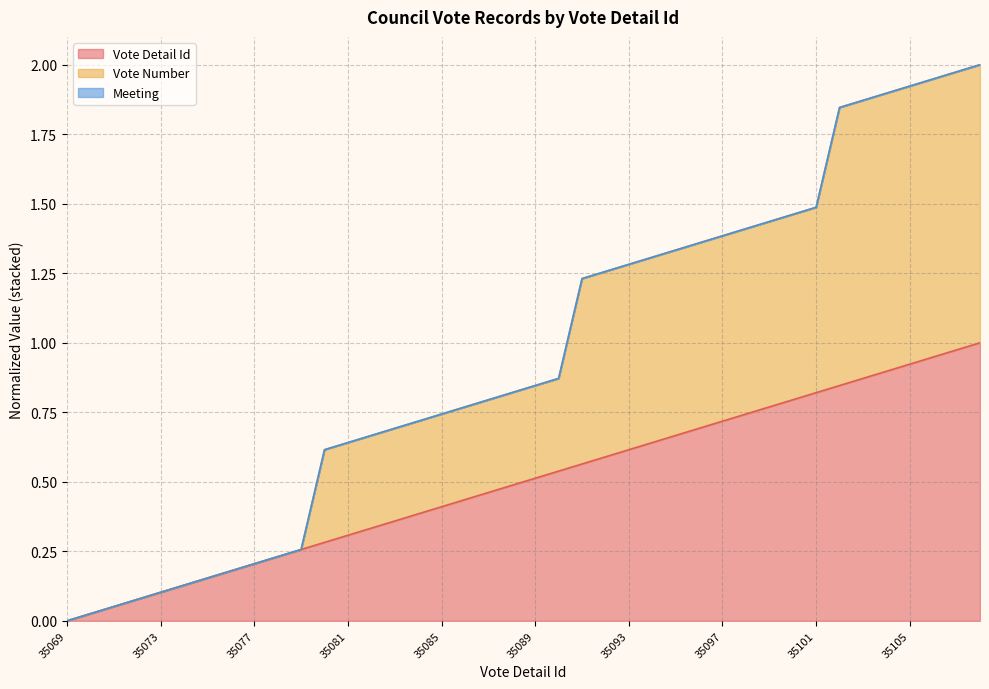

What is the sum of all Vote Number values?

38.0